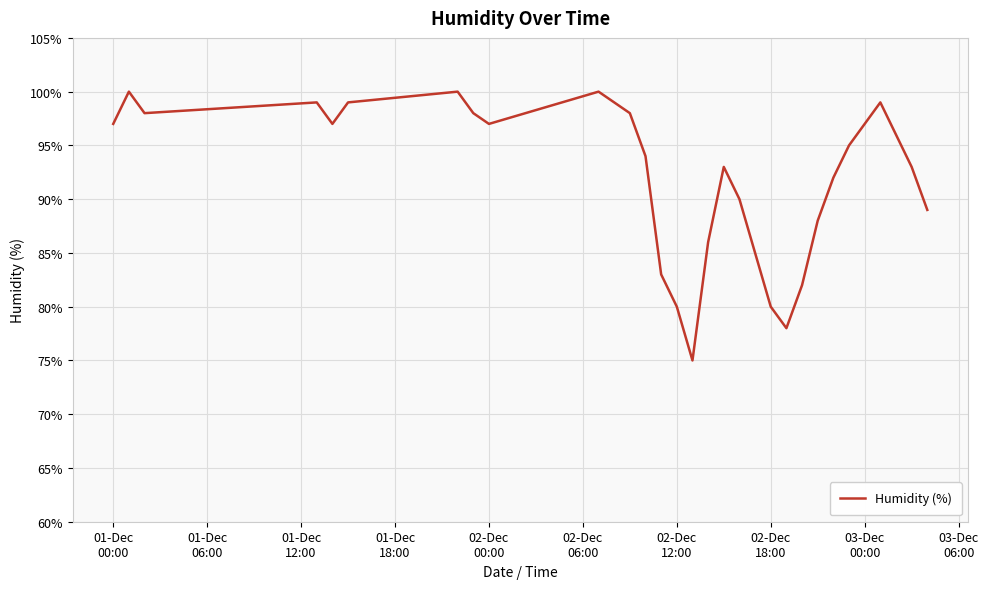

What is the maximum value shown in the chart?

100